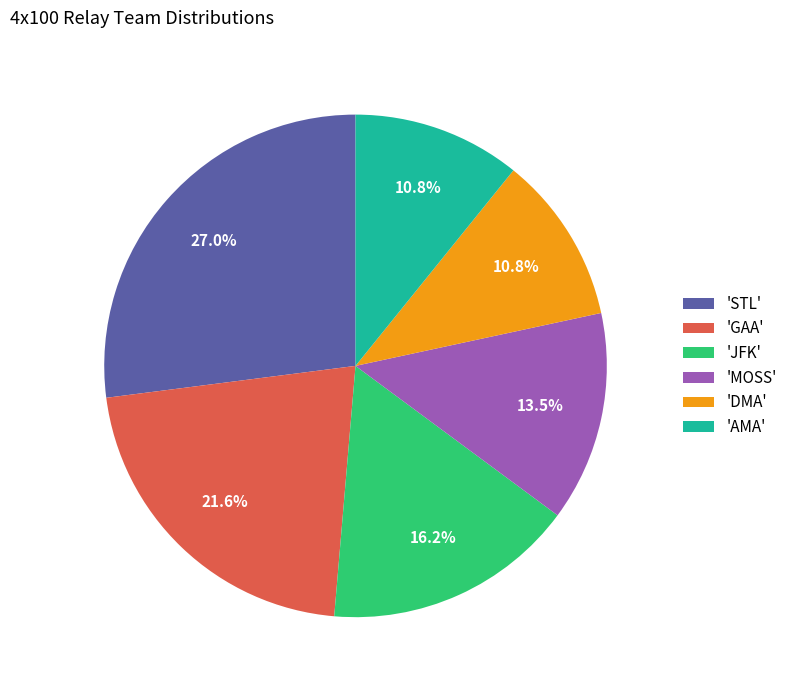

What is the total percentage of 'AMA' and 'GAA'?

32.4%